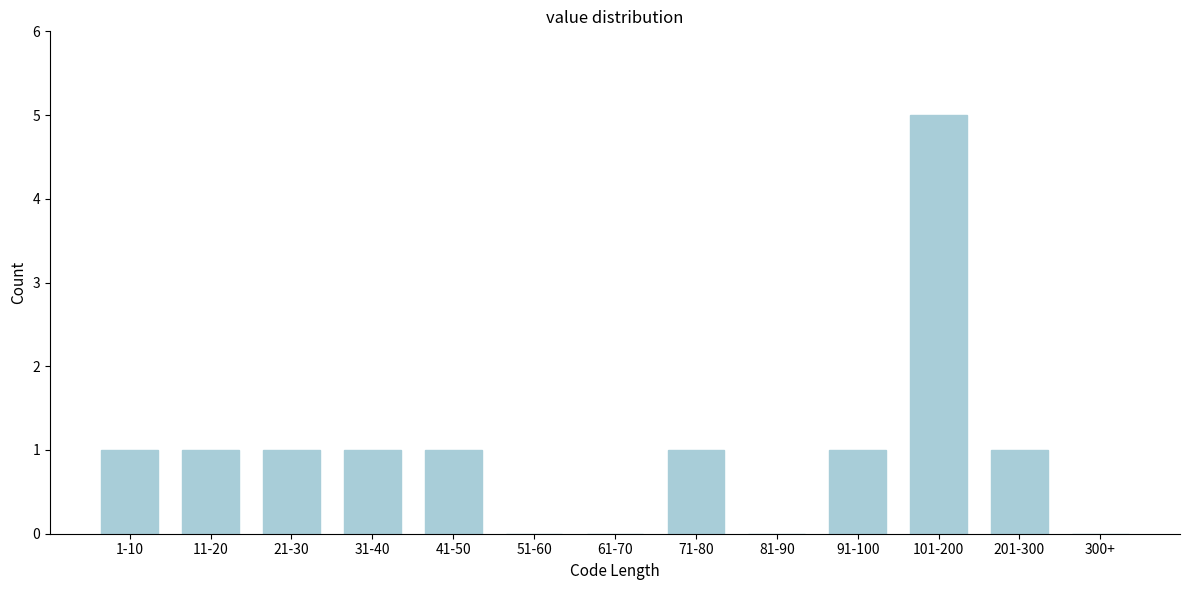

Reading left to right, list all the values displayed in this chart.

1-10=1	11-20=1	21-30=1	31-40=1	41-50=1	51-60=0	61-70=0	71-80=1	81-90=0	91-100=1	101-200=5	201-300=1	300+=0